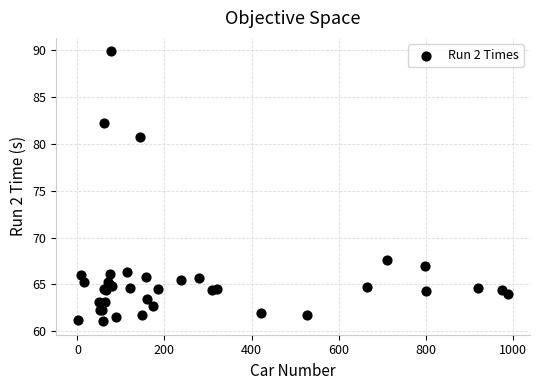

What Y value in the scatter plot is closest to 75?

80.7